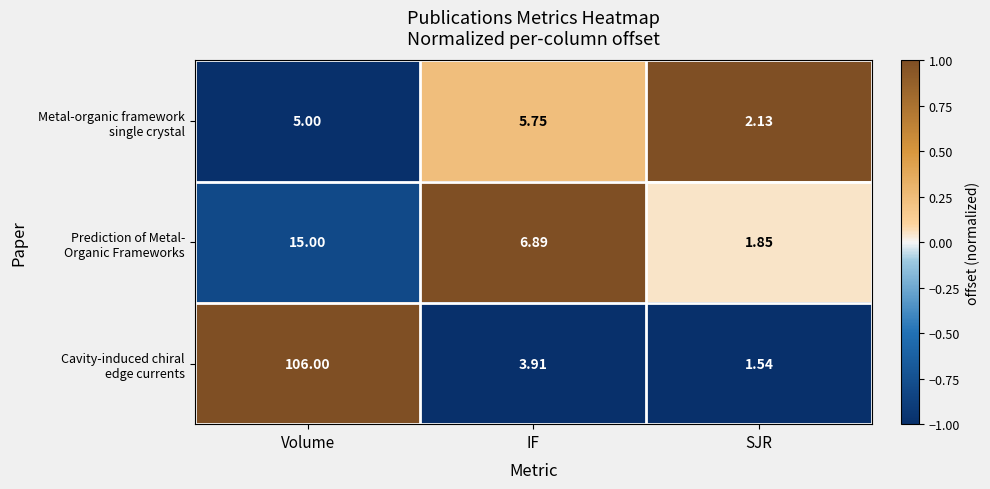

Which label corresponds to the smallest value in the chart?

SJR